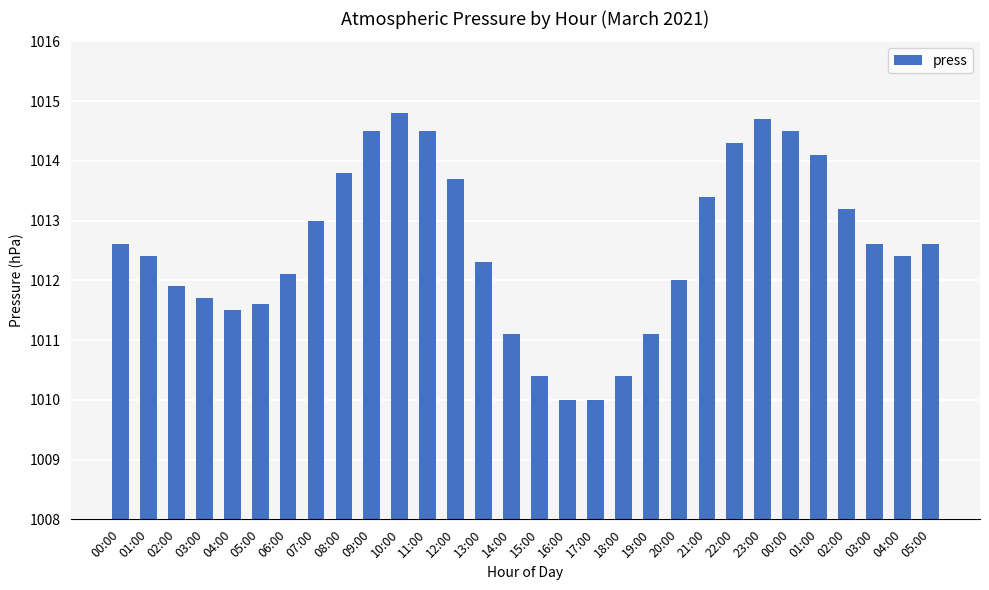

How many data points does each series have?

30